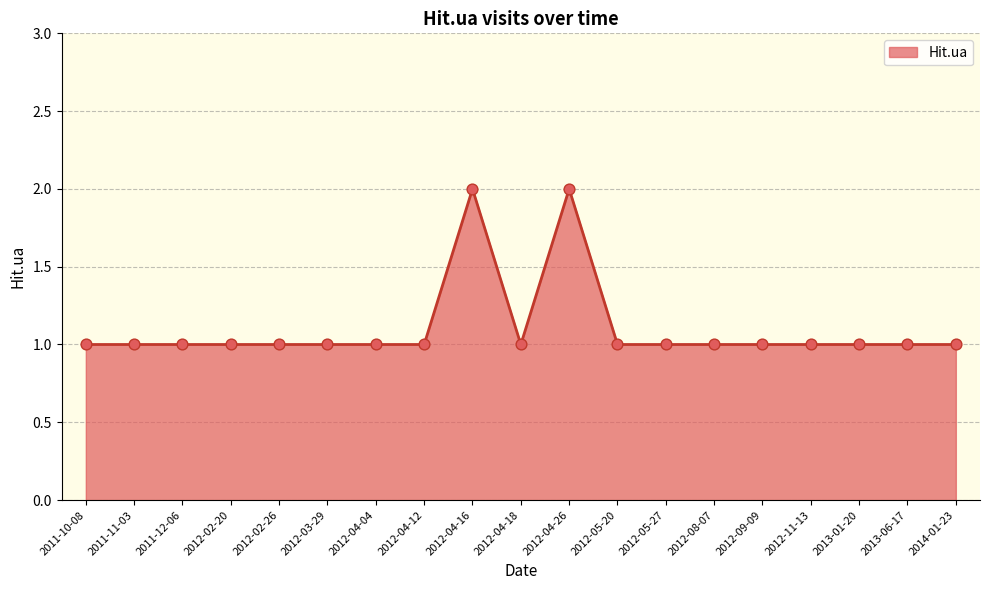

Between 2014-01-23 and 2012-04-16, which is larger?

2012-04-16